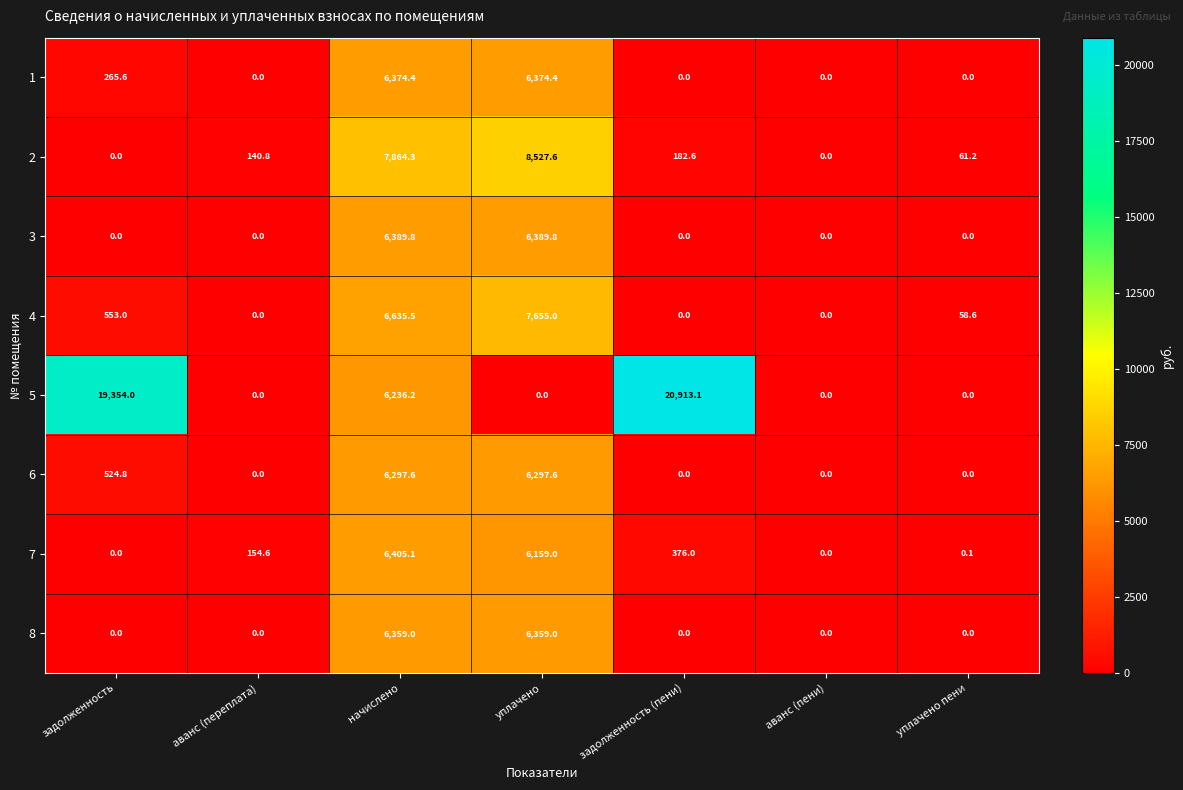

What is the highest value of the 3 series?

6389.8